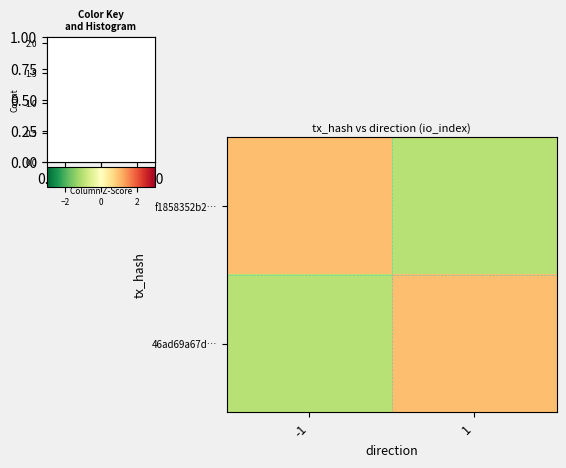

Rank the series at -1 from highest to lowest value.

f1858352b2…, 46ad69a67d…